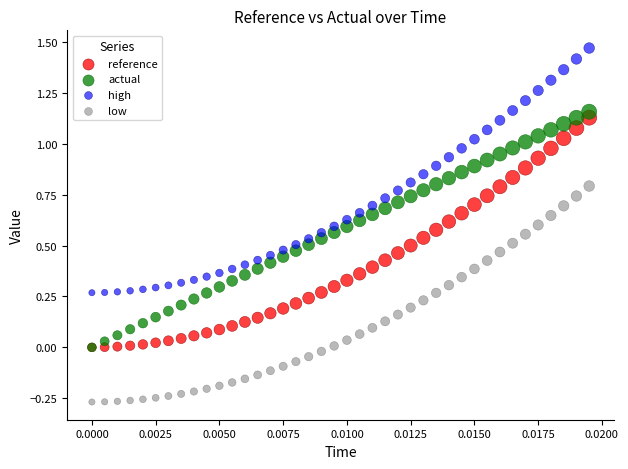

Which series has the widest spread of Y values?

high